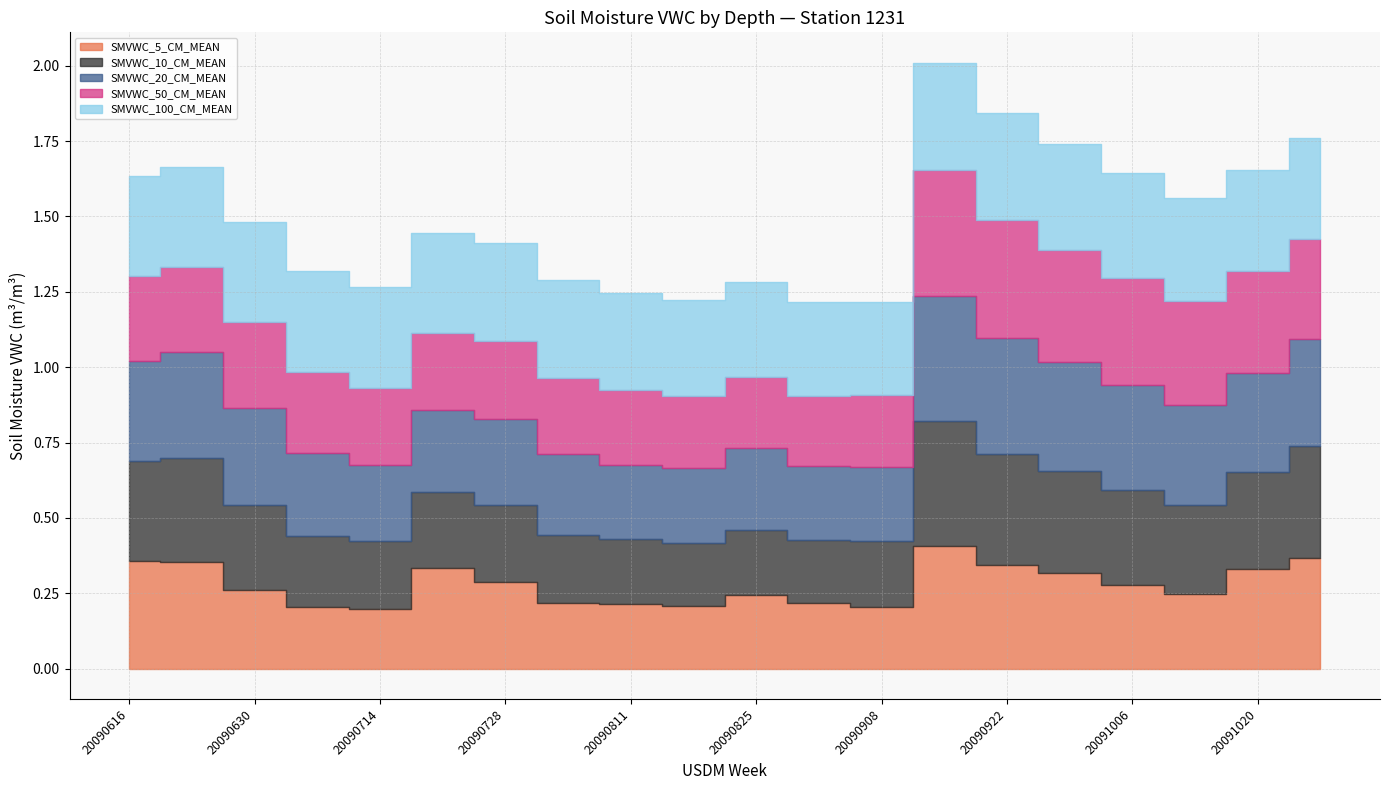

How many series are shown in this chart?

5